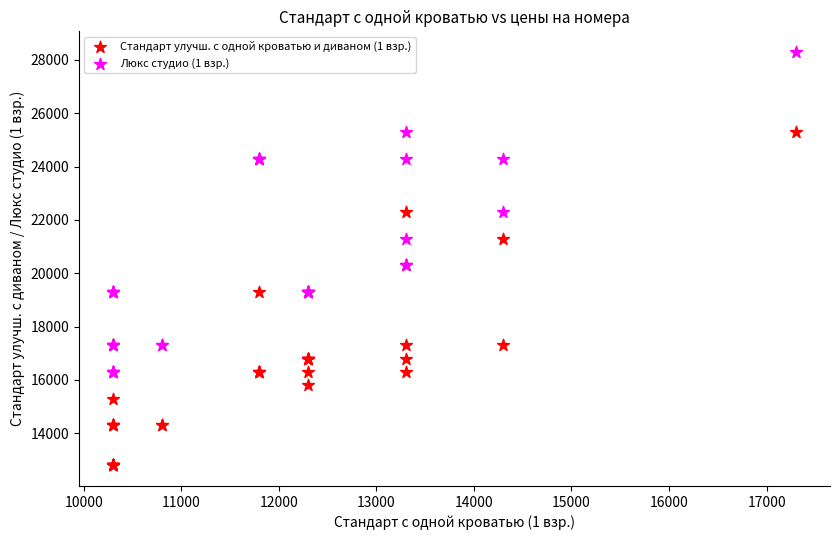

Which series has the widest spread of Y values?

Стандарт улучш. с одной кроватью и диваном (1 взр.)